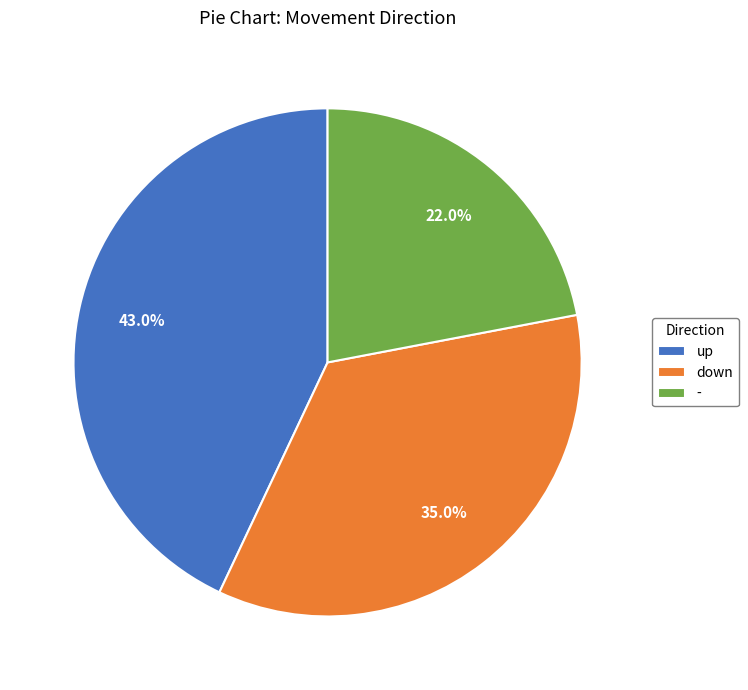

What percentage do - and down together represent?

57.0%